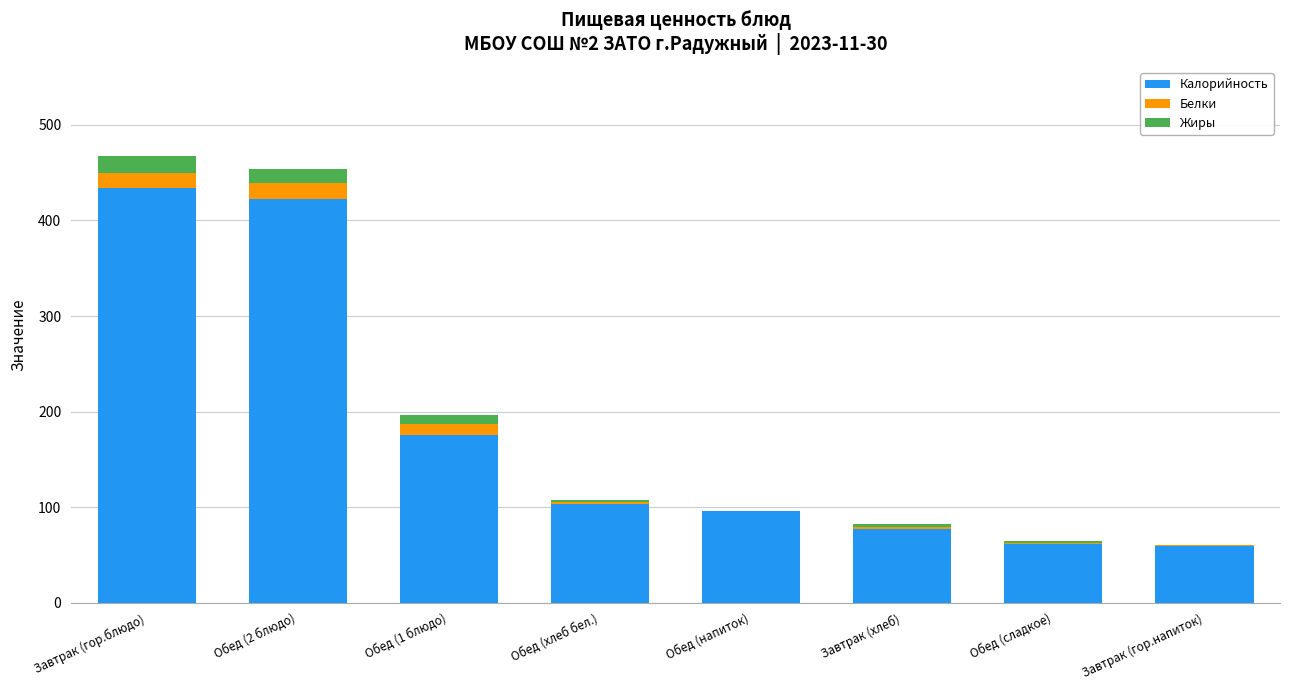

Does the chart contain stacked bars?

Yes